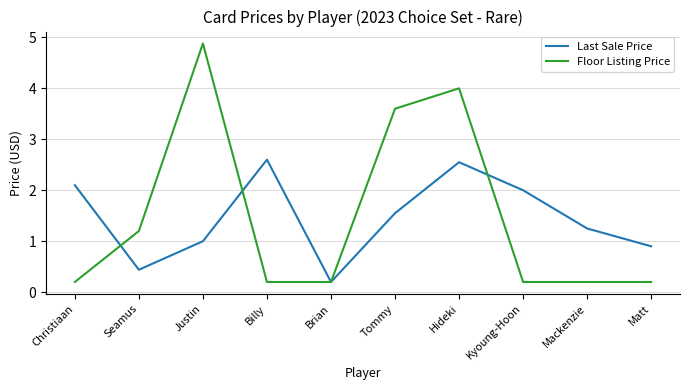

What is the maximum value shown in the chart?

4.9